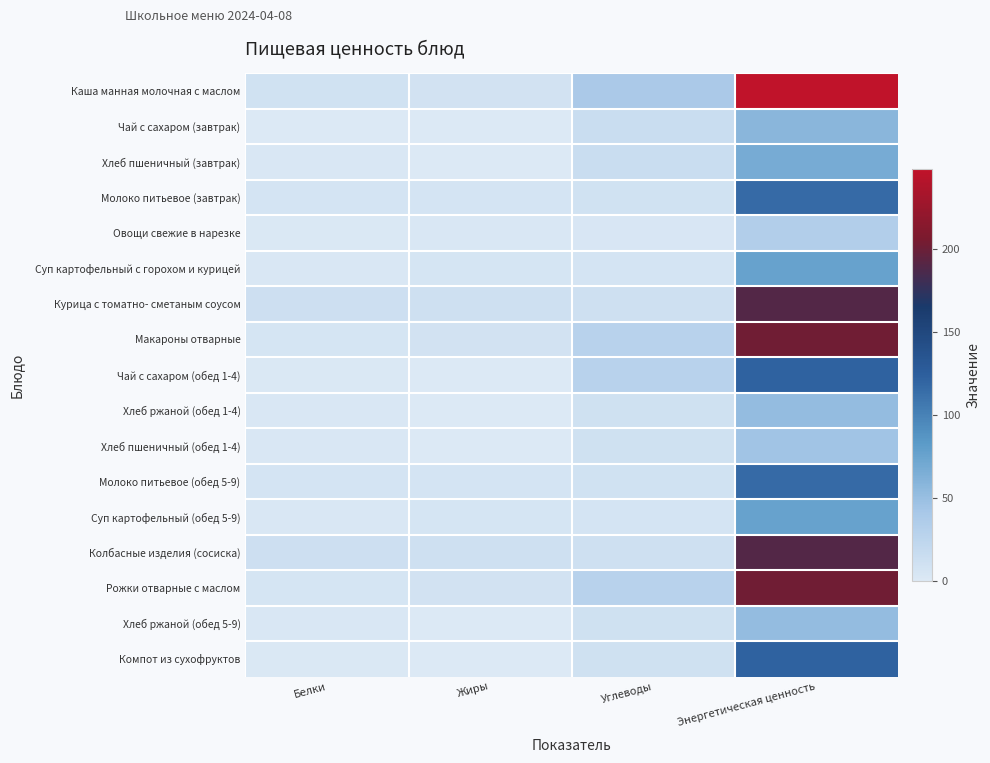

Which series changed the most between Углеводы and Энергетическая ценность?

Каша манная молочная с маслом